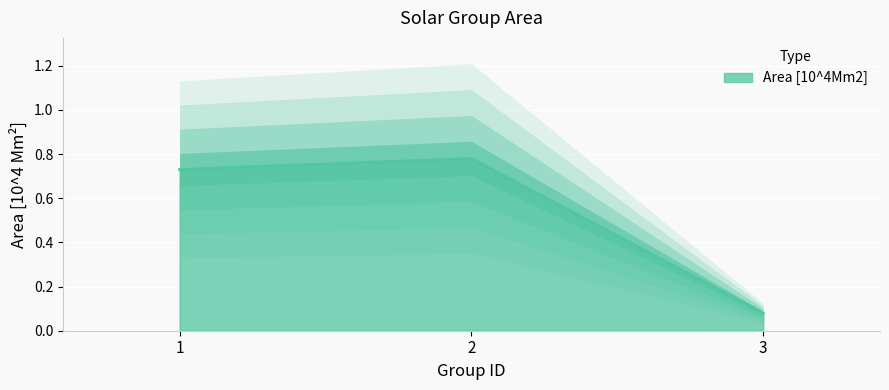

What is the change in value from 1 to 2?

+0.1